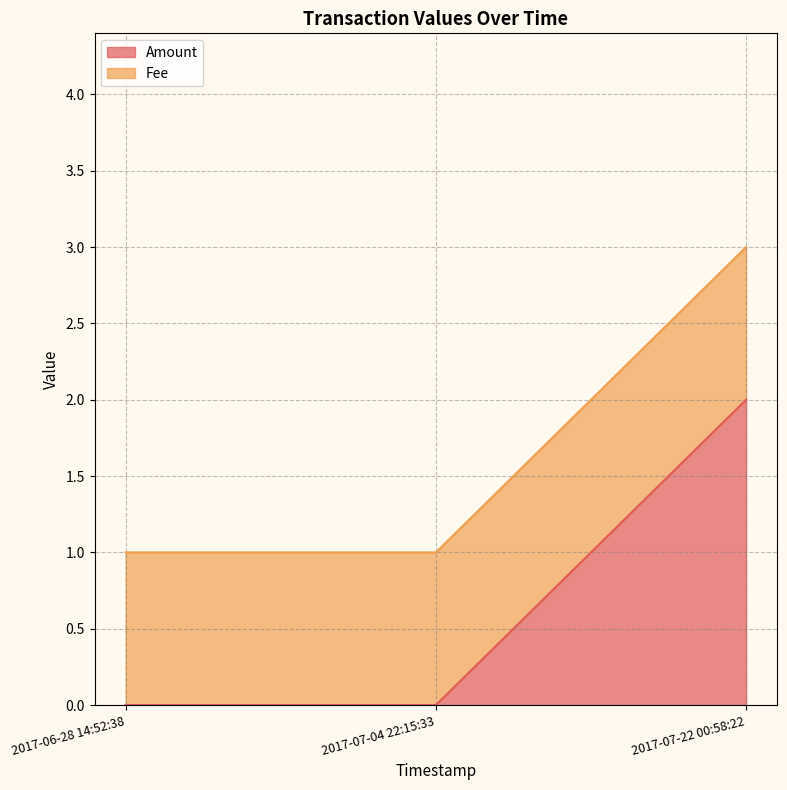

What is the value of the 3rd point from the left?

2